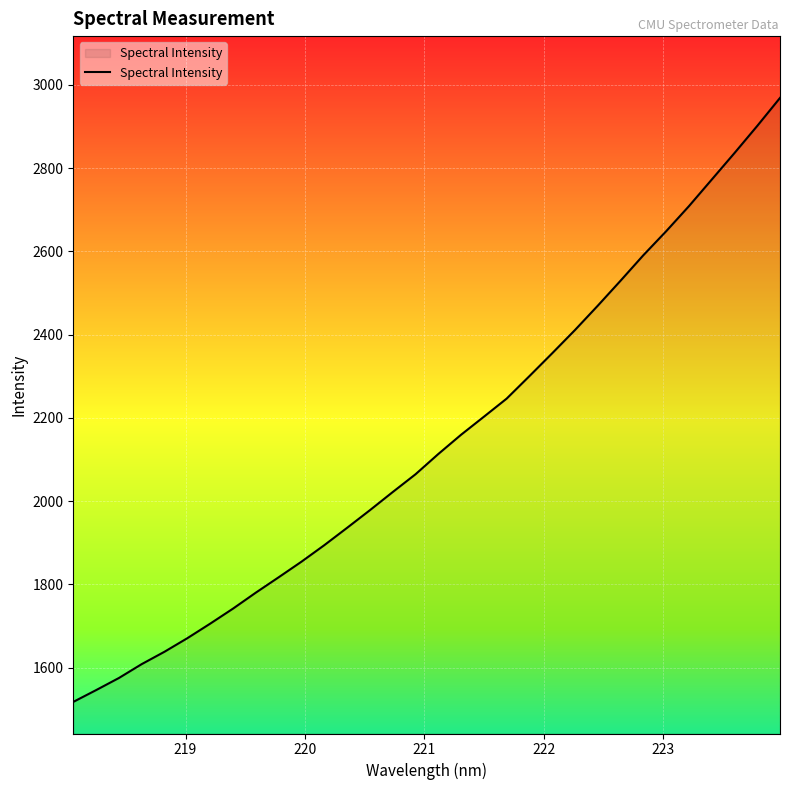

What is the difference between the maximum and minimum values?

1450.5